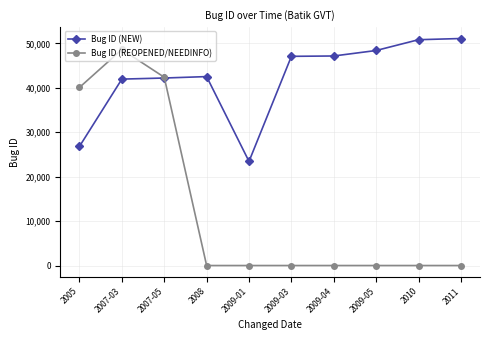

At which label does Bug ID (NEW) reach its minimum?

2009-01